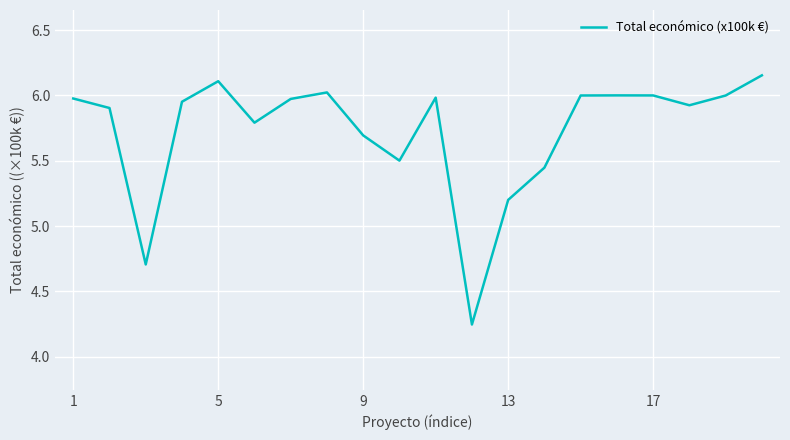

What is the ratio of the value at 13 to the value at 9?

0.9